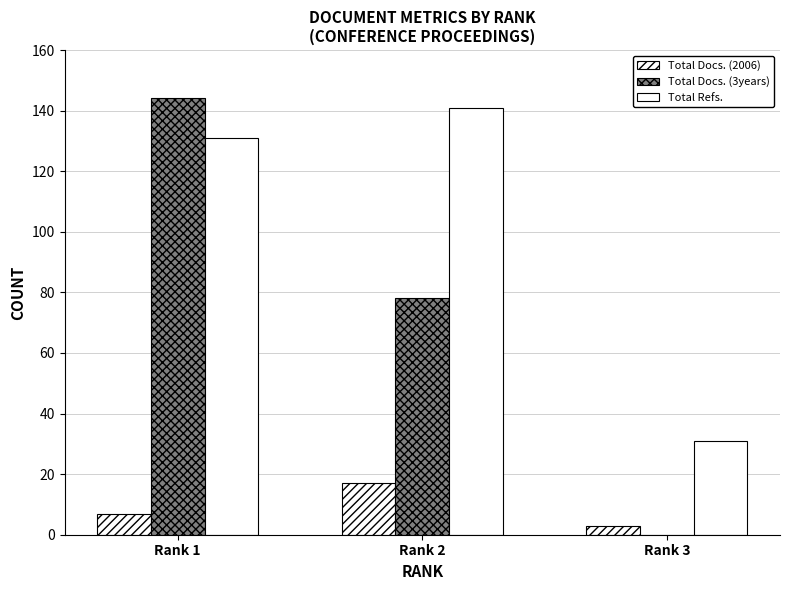

At how many categories does at least one series exceed 9?

3